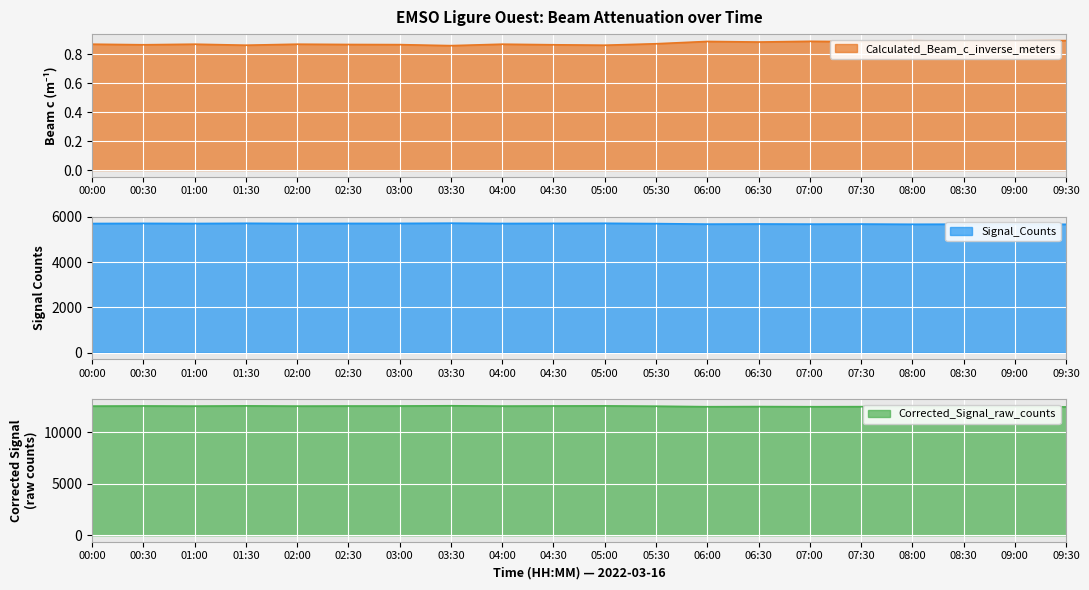

Reading left to right, list all the values displayed in this chart.

Calculated_Beam_c_inverse_meters: 0.9	0.9	0.9	0.9	0.9	0.9	0.9	0.9	0.9	0.9	0.9	0.9	0.9	0.9	0.9	0.9	0.9	0.9	0.9	0.9
Signal_Counts: 5702.0	5708.0	5702.0	5712.0	5702.0	5706.0	5707.0	5717.0	5703.0	5708.0	5712.0	5698.0	5675.0	5681.0	5675.0	5678.0	5668.0	5672.0	5670.0	5666.0
Corrected_Signal_raw_counts: 12559.0	12574.0	12559.0	12582.0	12559.0	12568.0	12571.0	12593.0	12561.0	12573.0	12581.0	12551.0	12500.0	12513.0	12499.0	12506.0	12484.0	12494.0	12489.0	12481.0